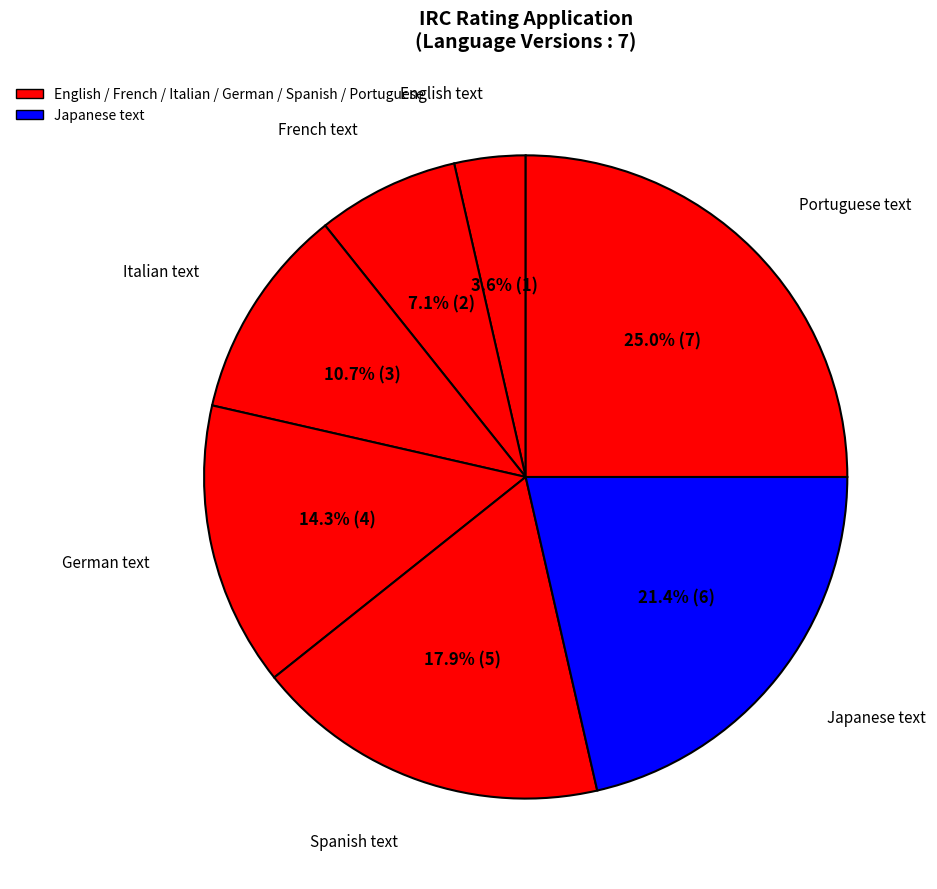

How many slices are in this pie chart?

7